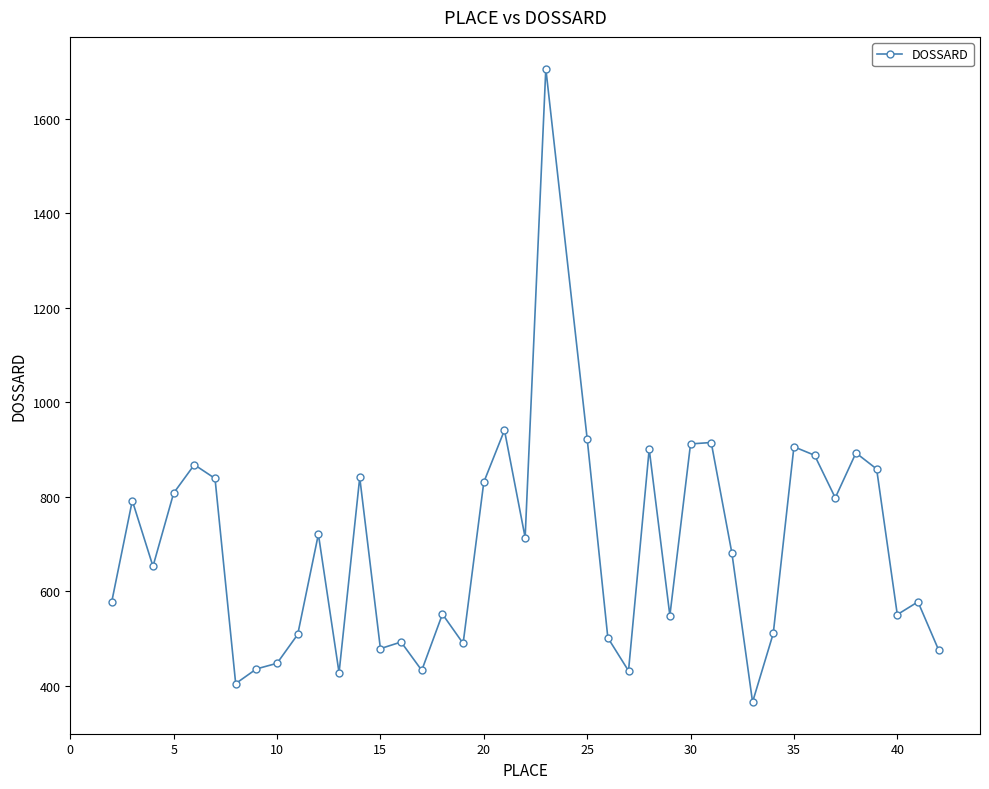

Does the chart display data point markers on the line(s)?

Yes